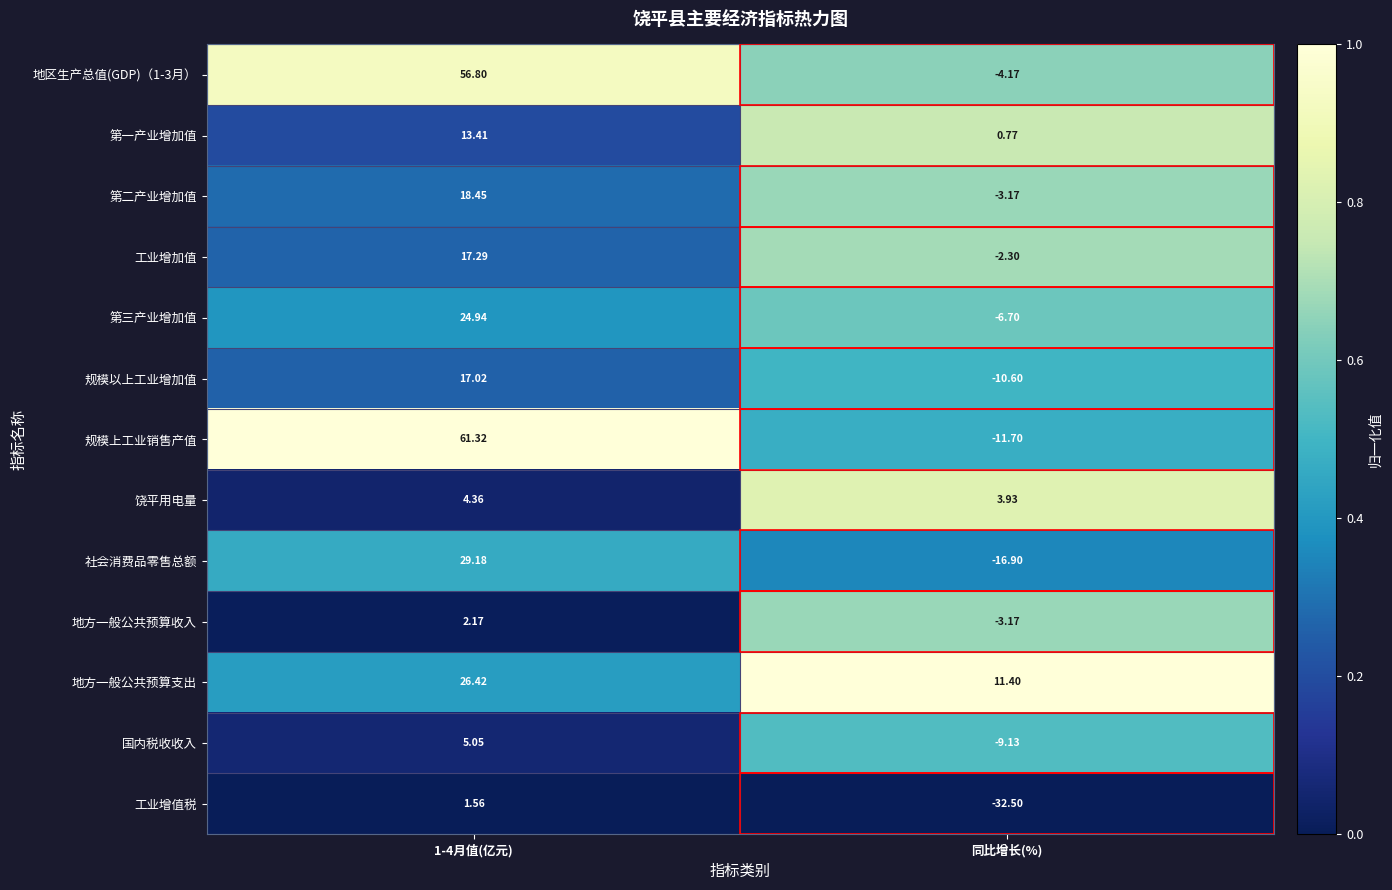

Which series has the widest spread of values?

规模上工业销售产值